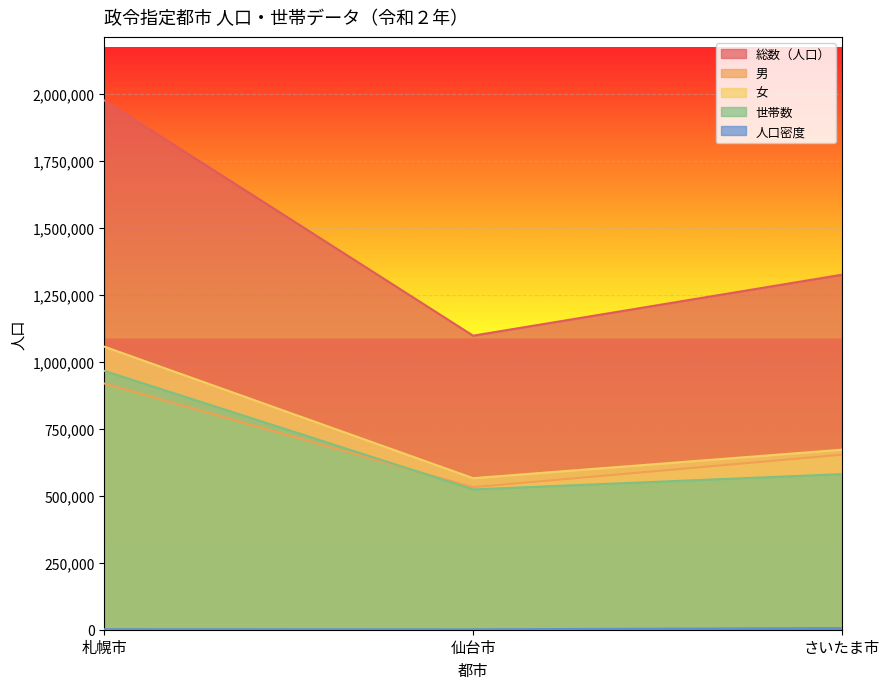

Which has a higher value, 仙台市 or 札幌市?

札幌市